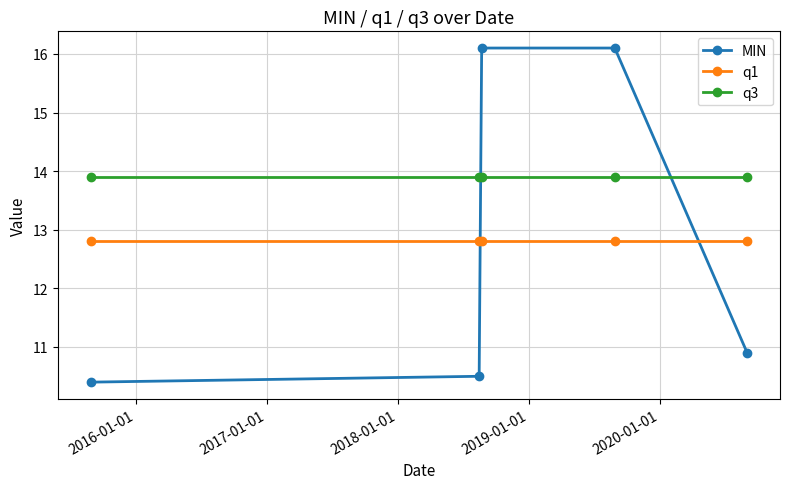

Reading left to right, extract all data points from this chart.

MIN: 10.4	10.5	16.1	16.1	10.9
q1: 12.8	12.8	12.8	12.8	12.8
q3: 13.9	13.9	13.9	13.9	13.9